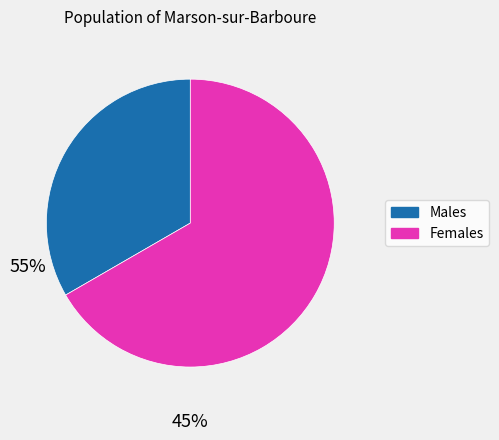

Is there any slice that represents more than half of the pie?

Yes